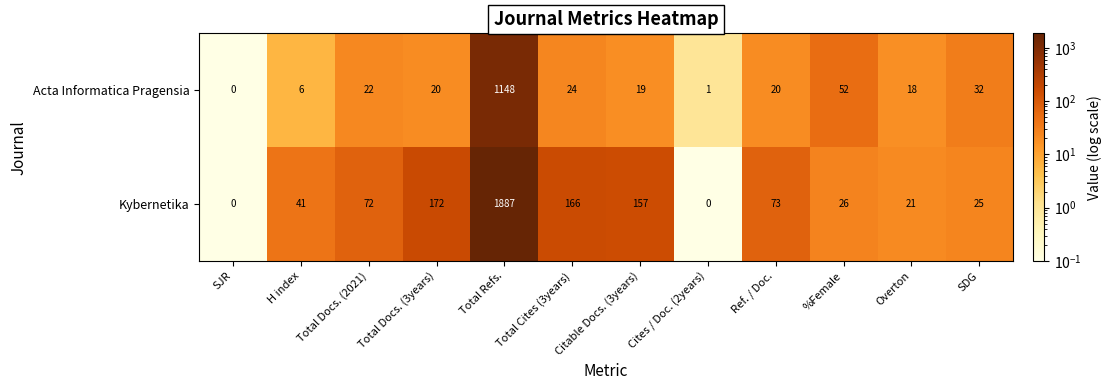

What is the maximum value for Kybernetika?

1887